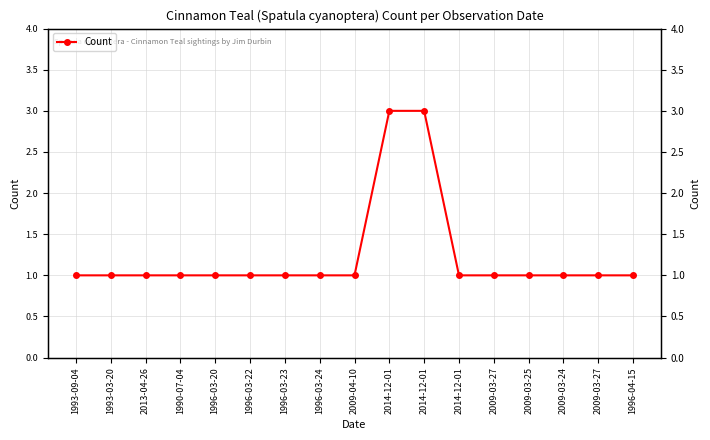

Rank the categories by value from highest to lowest.

2014-12-01, 2014-12-01, 1993-09-04, 1993-03-20, 2013-04-26, 1990-07-04, 1996-03-20, 1996-03-22, 1996-03-23, 1996-03-24, 2009-04-10, 2014-12-01, 2009-03-27, 2009-03-25, 2009-03-24, 2009-03-27, 1996-04-15